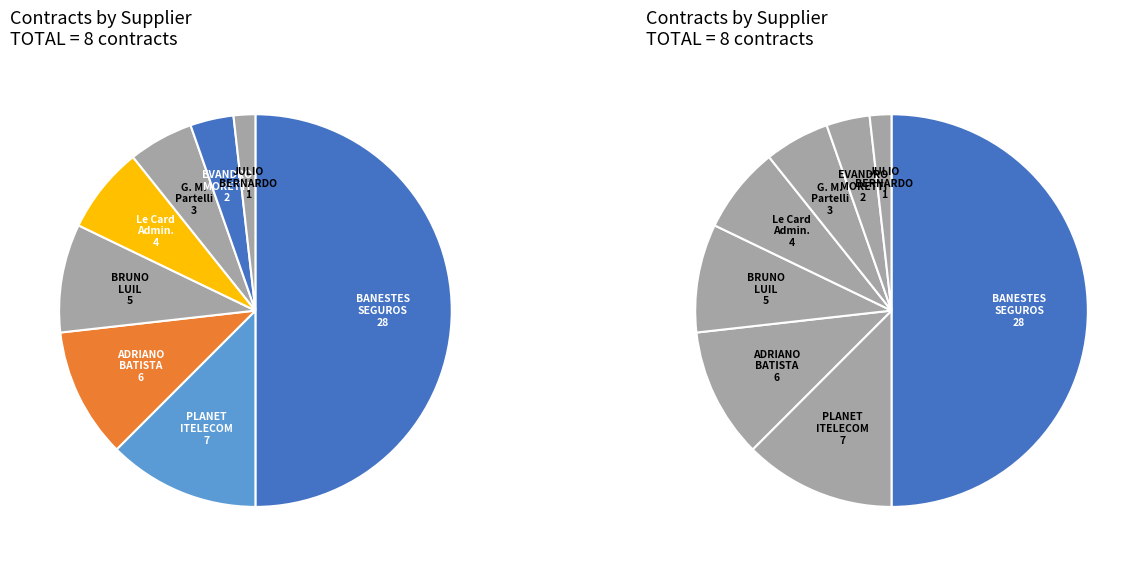

What percentage is the Le Card Administradora slice, to the nearest percent?

7%